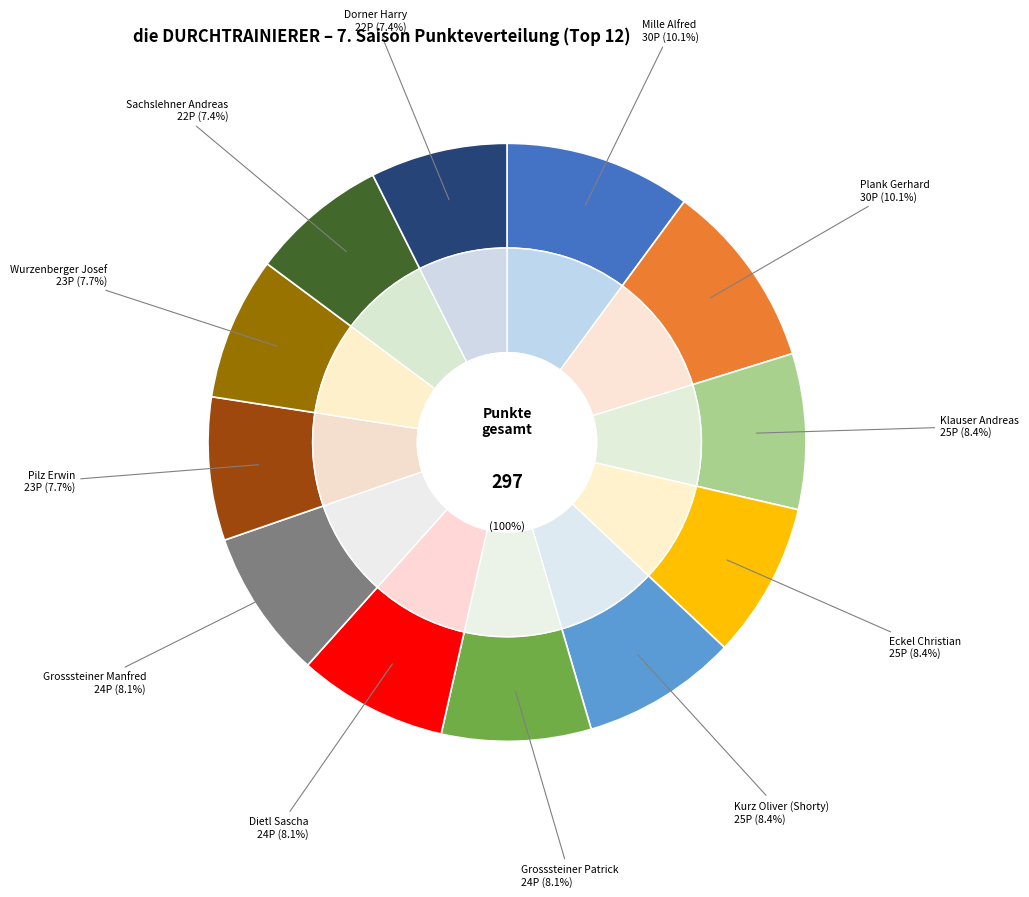

Is there any slice that represents more than half of the pie?

No